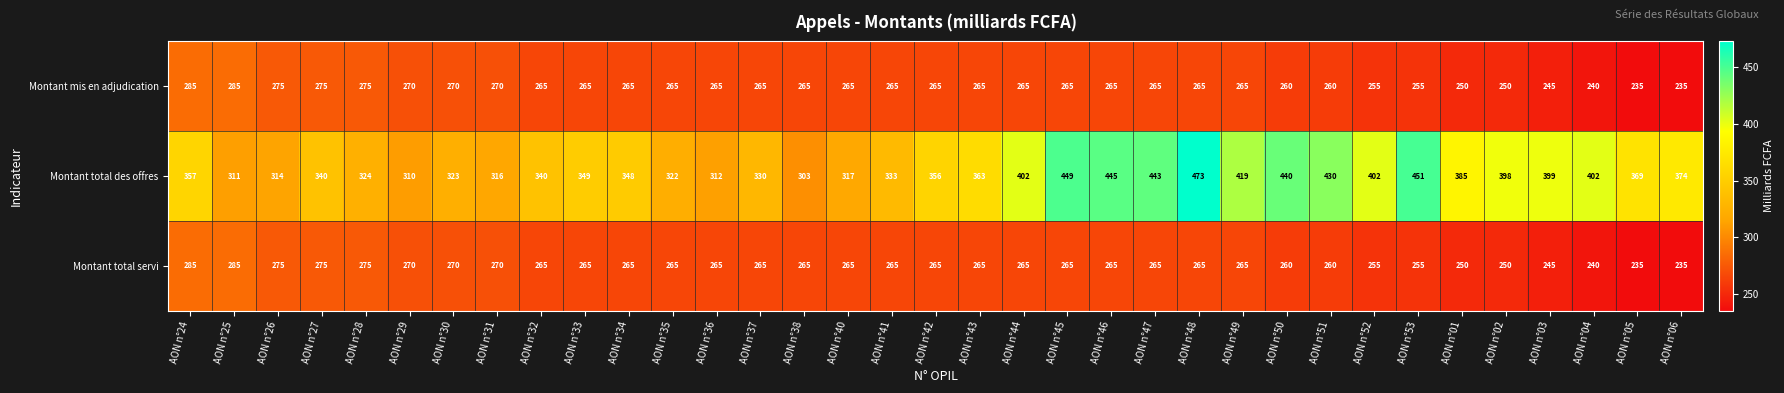

The value of Montant mis en adjudication at AON n°44 is 265. True or false?

True